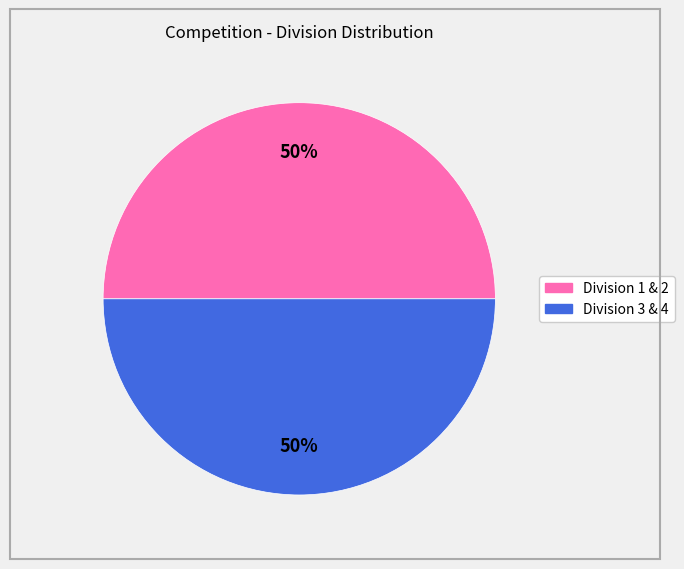

To the nearest percent, what is the average slice percentage?

50%